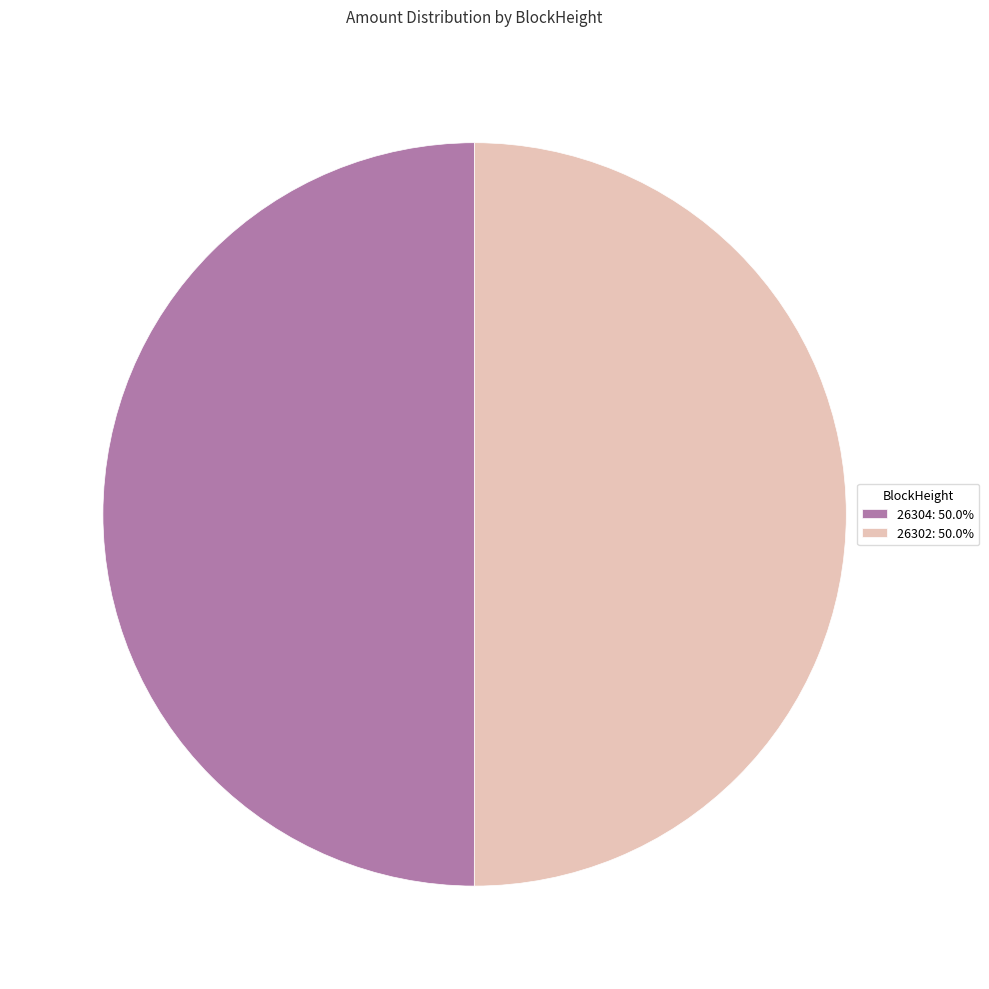

Approximately how many times larger is the value at 26304: 50.0% compared to 26302: 50.0%?

1.0